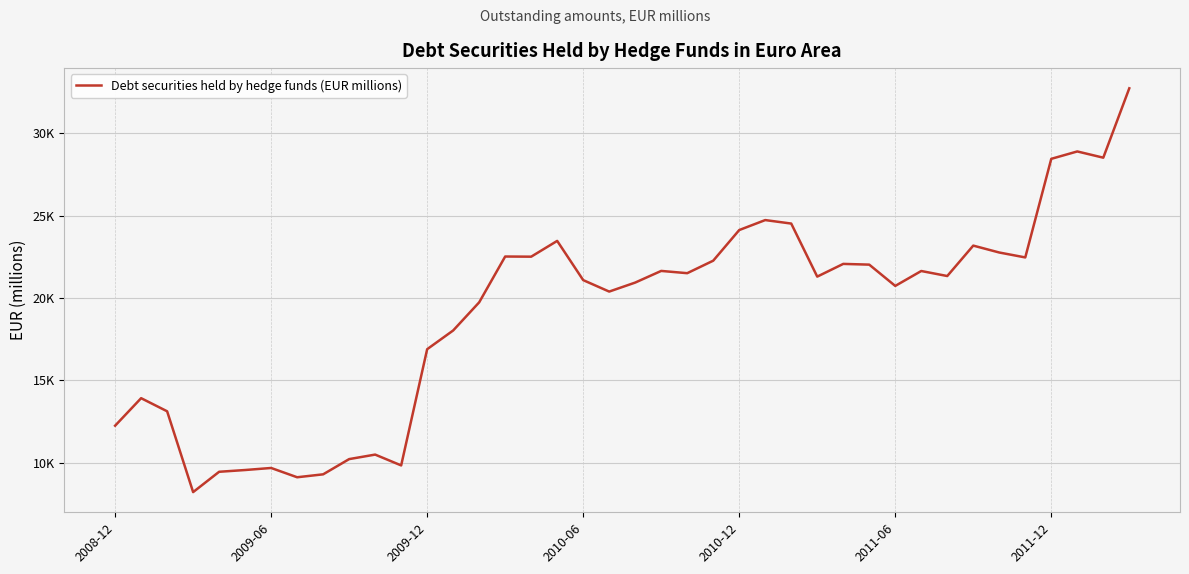

Does the chart have visible grid lines?

Yes